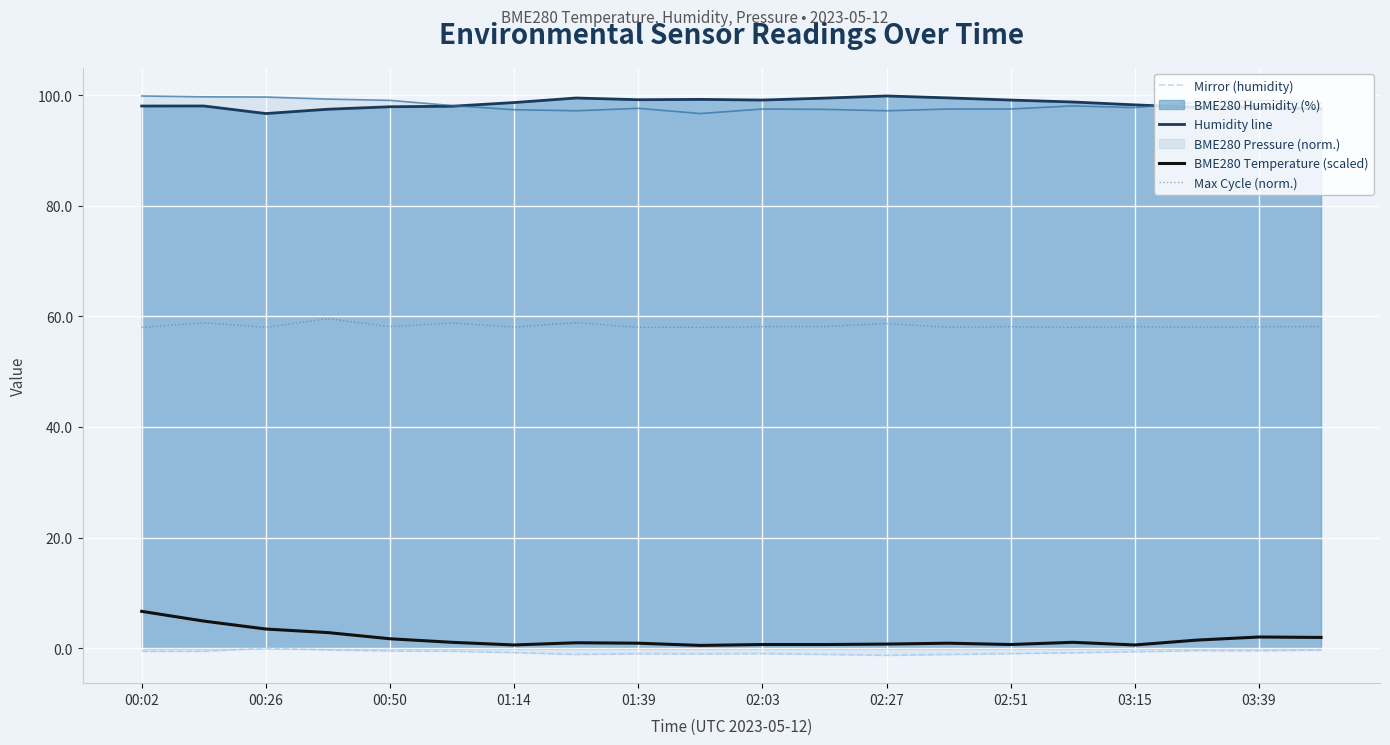

True or false: BME280 Temperature (scaled) and Max Cycle (norm.) cross at least once.

False